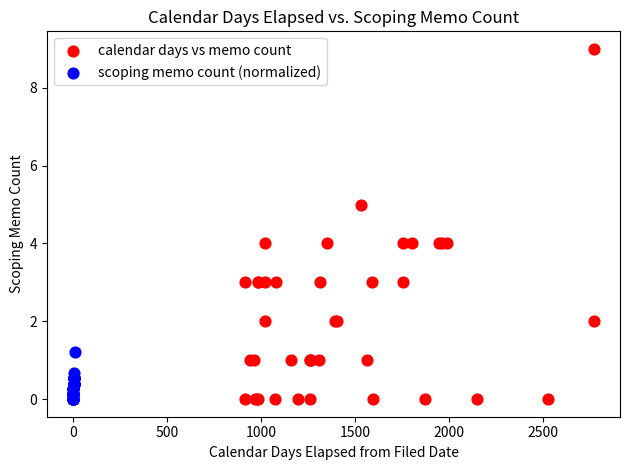

Which series contains the highest Y value?

calendar days vs memo count